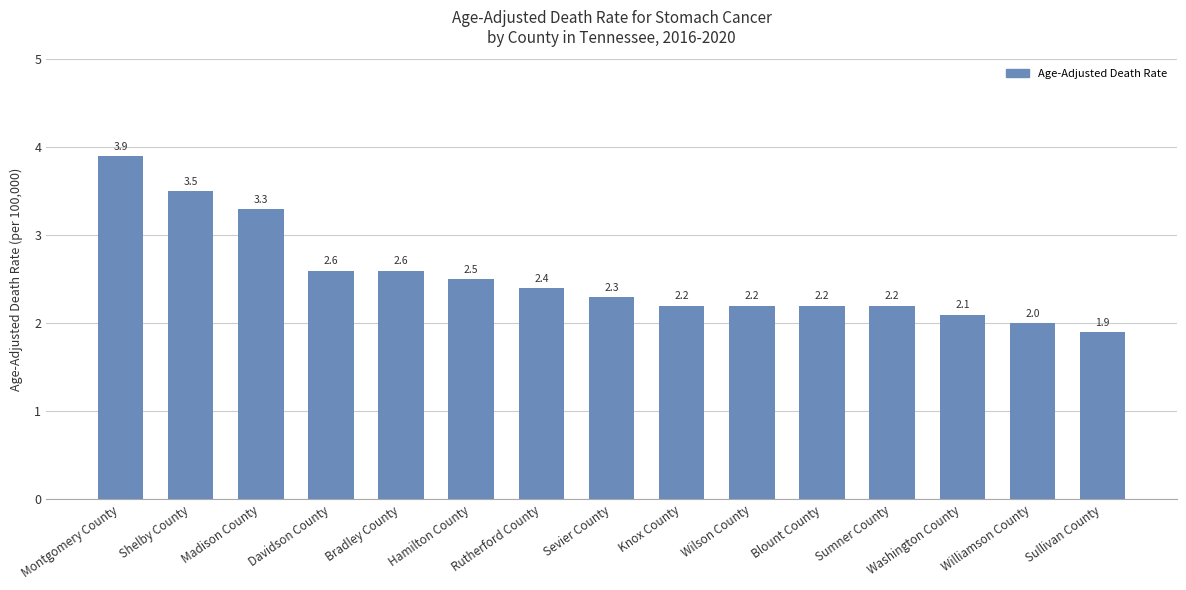

Which label corresponds to the smallest value in the chart?

Sullivan County